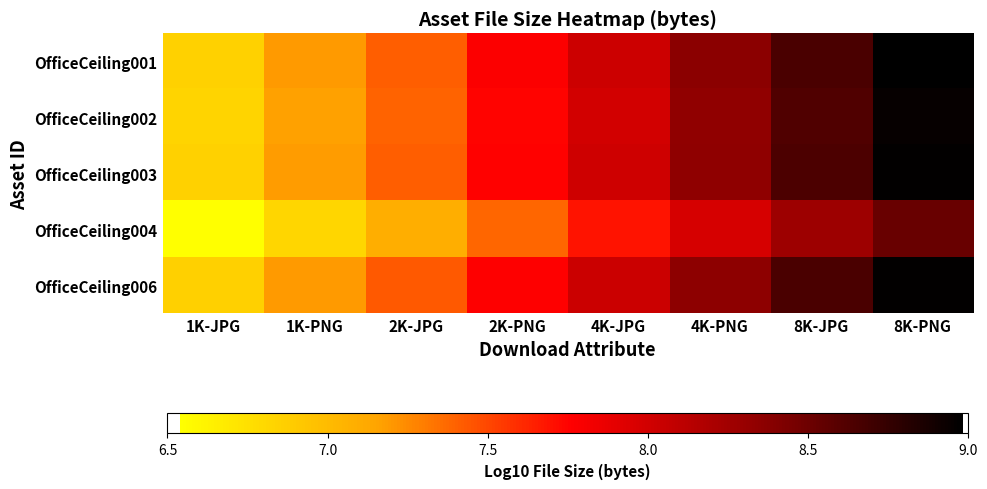

Reading left to right, transcribe all the data shown in this chart.

OfficeCeiling001: 1K-JPG=6.9	1K-PNG=7.2	2K-JPG=7.4	2K-PNG=7.8	4K-JPG=8.0	4K-PNG=8.4	8K-JPG=8.7	8K-PNG=9.0
OfficeCeiling002: 1K-JPG=6.8	1K-PNG=7.2	2K-JPG=7.4	2K-PNG=7.7	4K-JPG=8.0	4K-PNG=8.3	8K-JPG=8.6	8K-PNG=9.0
OfficeCeiling003: 1K-JPG=6.8	1K-PNG=7.2	2K-JPG=7.4	2K-PNG=7.8	4K-JPG=8.0	4K-PNG=8.4	8K-JPG=8.6	8K-PNG=9.0
OfficeCeiling004: 1K-JPG=6.5	1K-PNG=6.8	2K-JPG=7.1	2K-PNG=7.4	4K-JPG=7.7	4K-PNG=8.0	8K-JPG=8.3	8K-PNG=8.5
OfficeCeiling006: 1K-JPG=6.9	1K-PNG=7.2	2K-JPG=7.4	2K-PNG=7.8	4K-JPG=8.0	4K-PNG=8.4	8K-JPG=8.7	8K-PNG=9.0